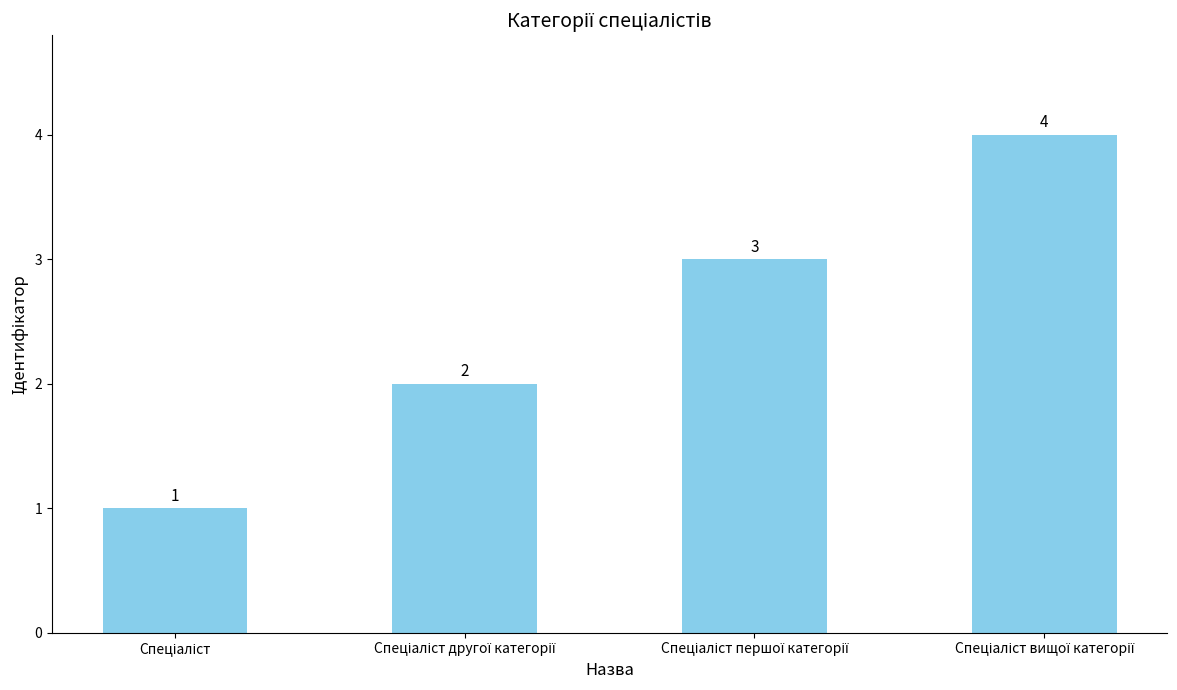

What is the difference between the second highest and minimum values?

2